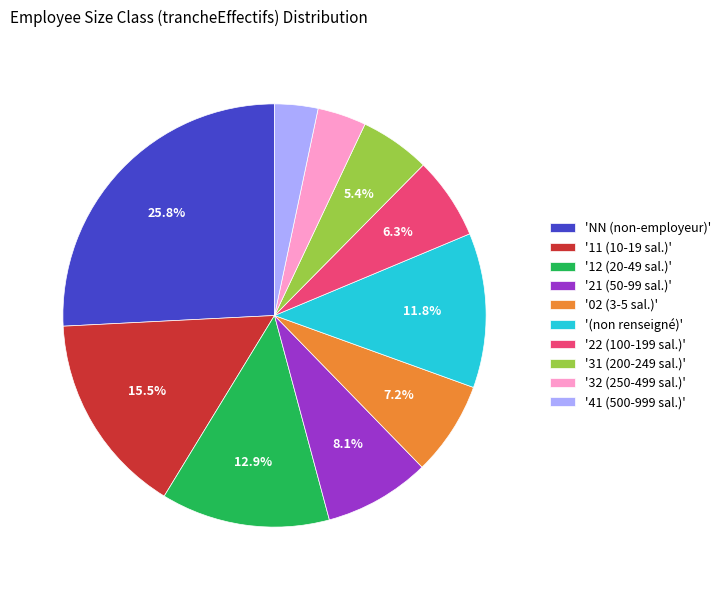

Which slice is the largest?

'NN (non-employeur)'